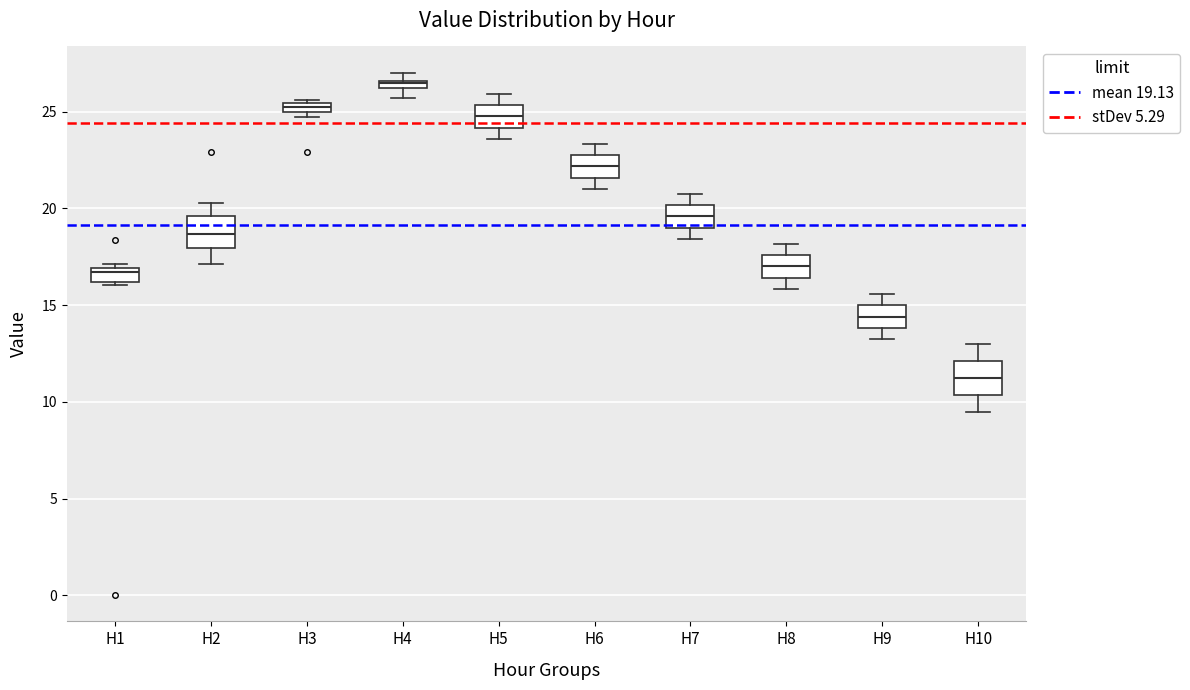

Where is the upper edge of the box for H6 on the y-axis? The values are not printed on the chart, so give them approximately, as read against the axis.

23.0